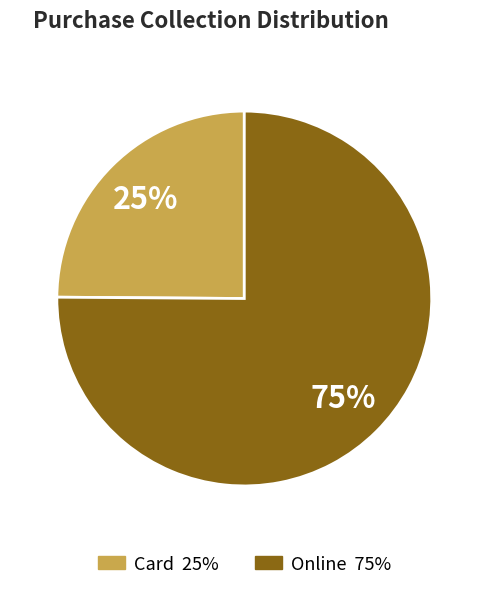

Is there any slice that represents more than half of the pie?

Yes